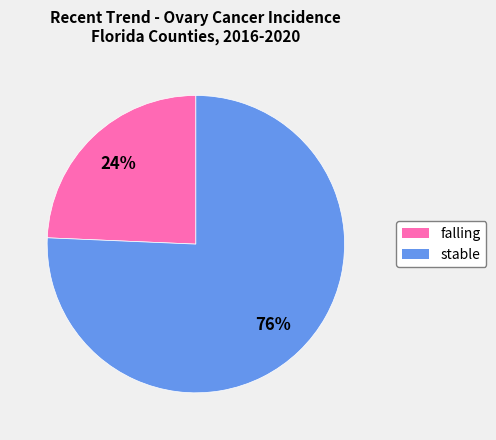

Does any single category account for the majority?

Yes